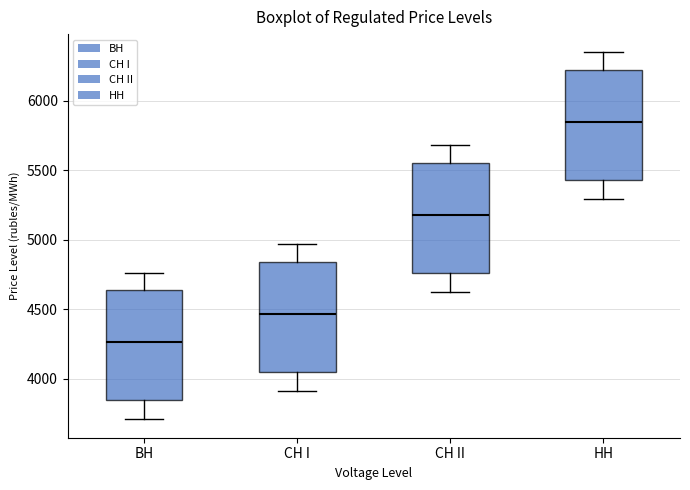

Where does the lower whisker of the box for СН II end on the y-axis? The values are not printed on the chart, so give them approximately, as read against the axis.

4600